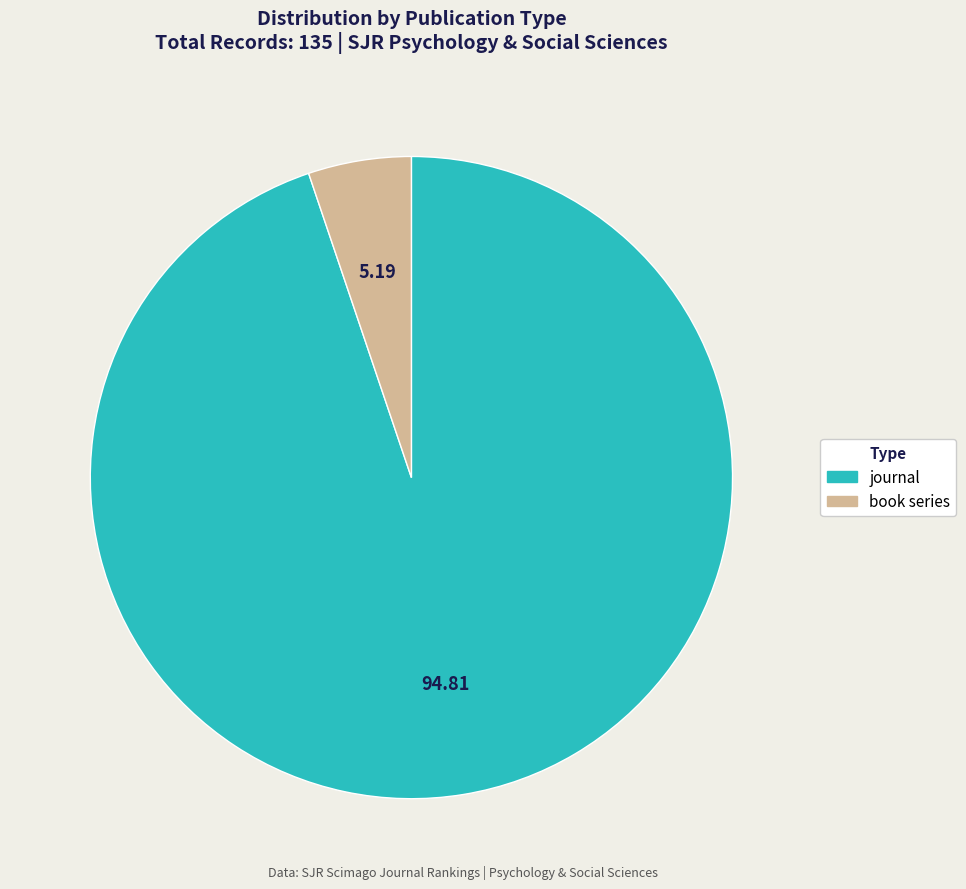

Rank the categories by value from highest to lowest.

journal, book series